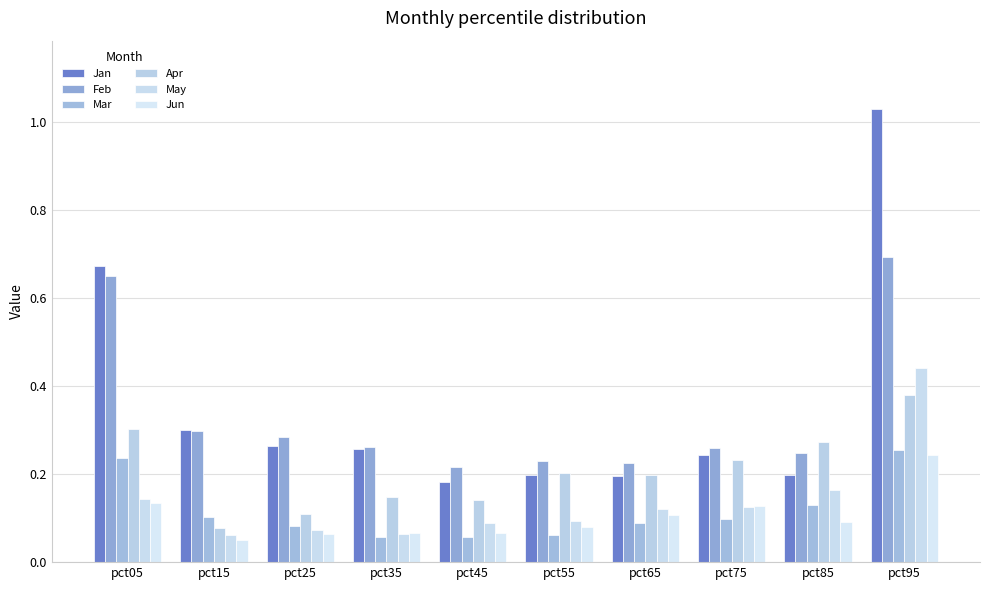

How many groups of bars are there?

10